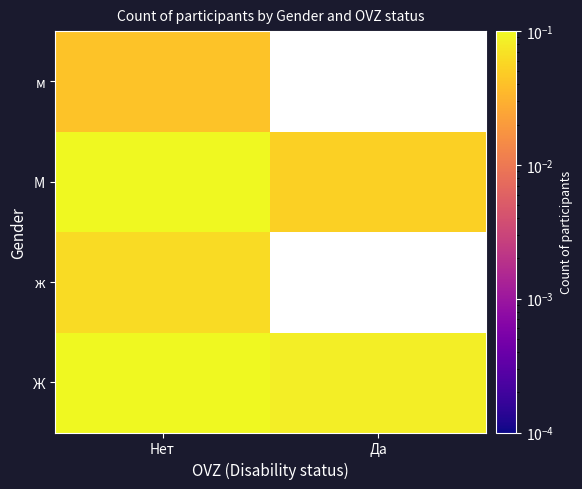

Which has a higher value, Нет or Да?

Нет